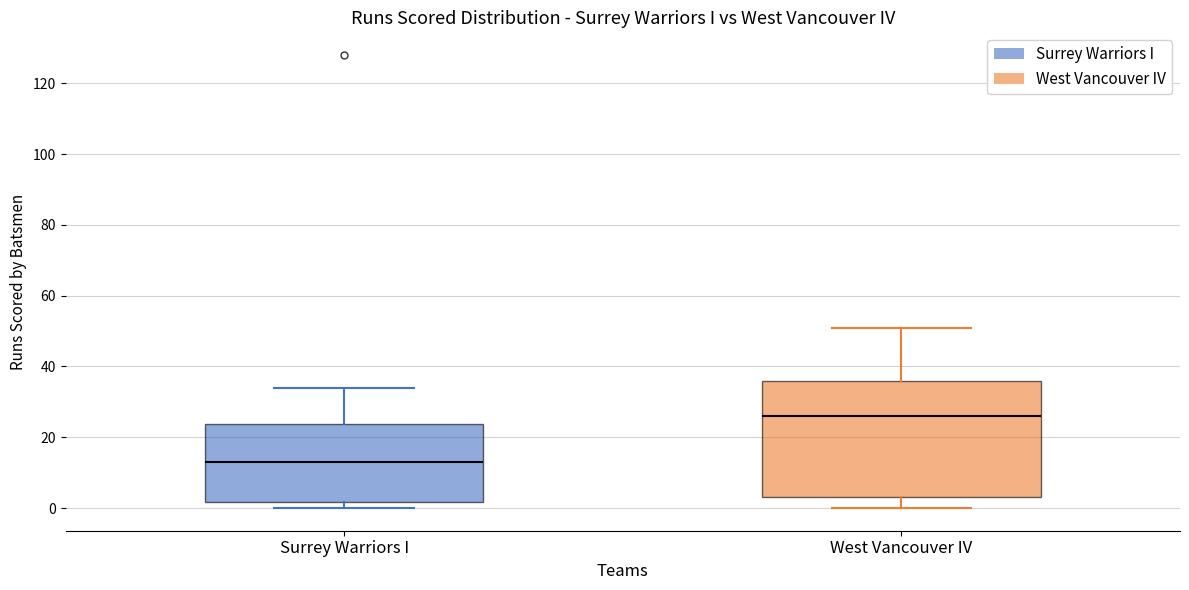

Which box is the tallest, from its lower edge to its upper edge?

West Vancouver IV